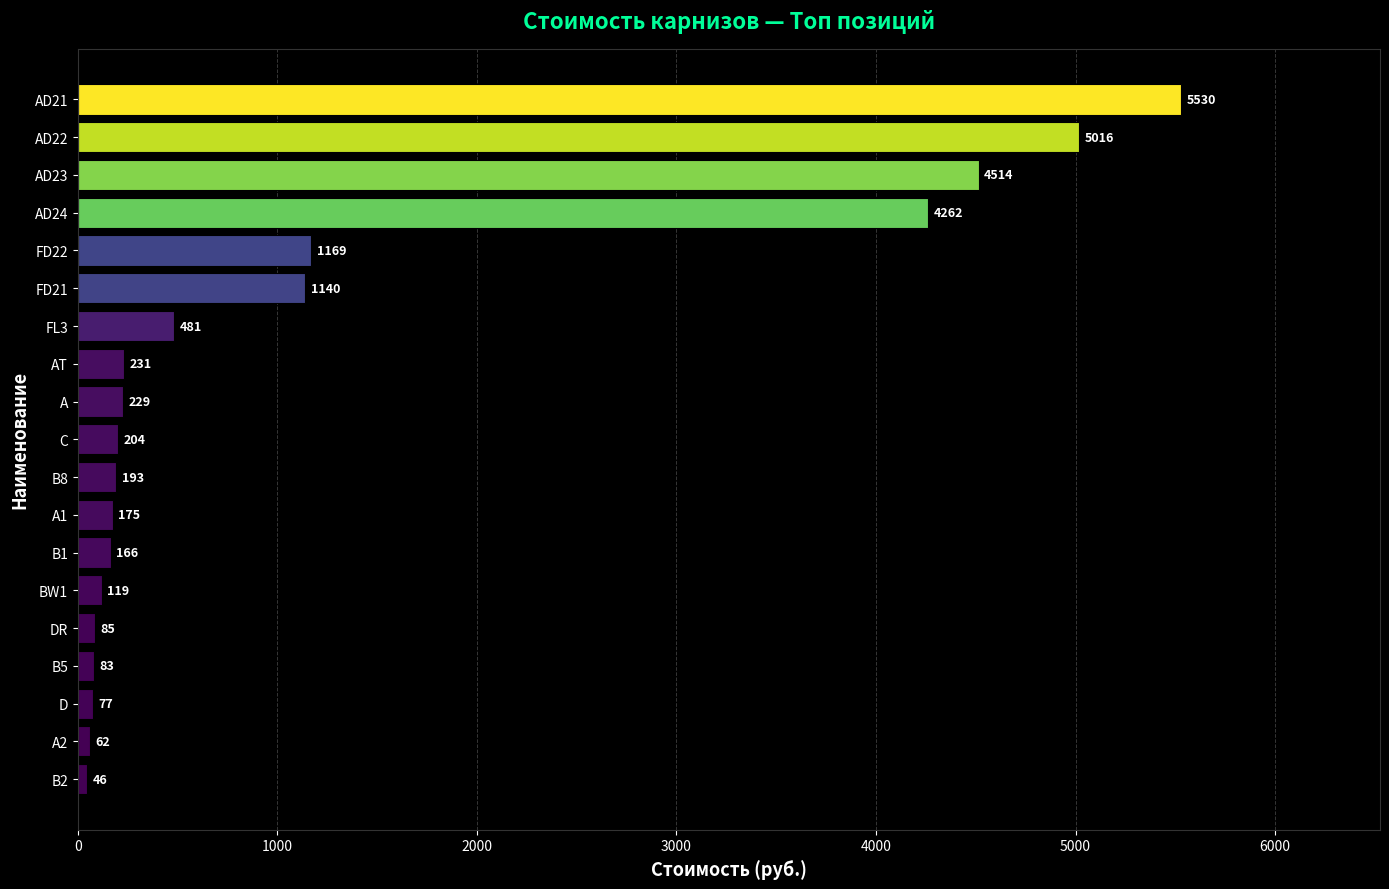

What is the label of the 6th bar from the top?

FD21